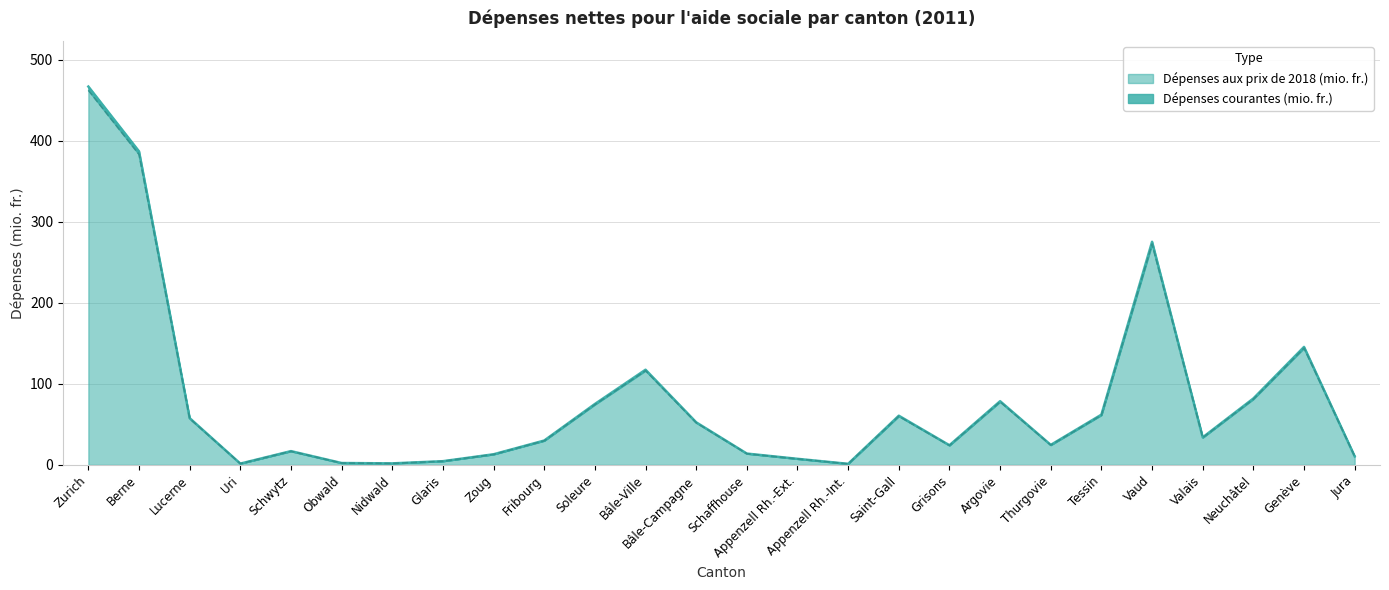

True or false: Dépenses courantes (mio. fr.) and Dépenses aux prix de 2018 (mio. fr.) cross at least once.

False